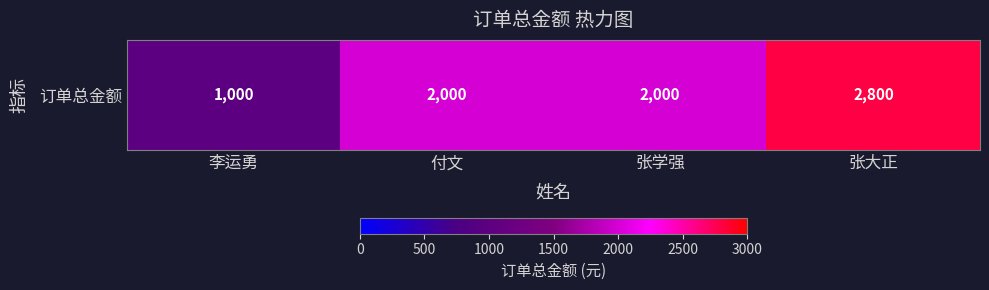

Reading left to right, transcribe all the data shown in this chart.

李运勇=1000	付文=2000	张学强=2000	张大正=2800